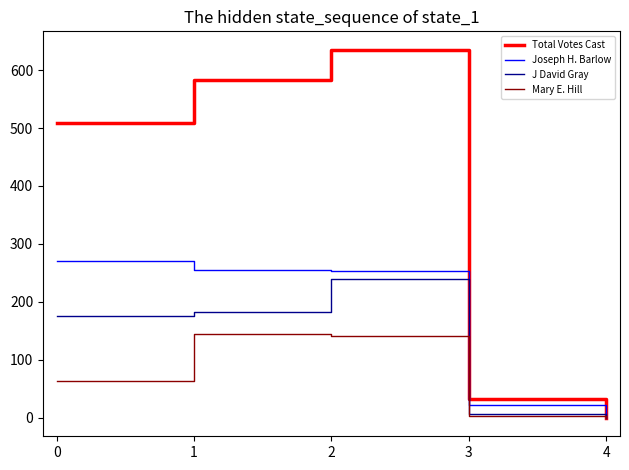

List the series in order of their peak value, lowest first.

Mary E. Hill, J David Gray, Joseph H. Barlow, Total Votes Cast